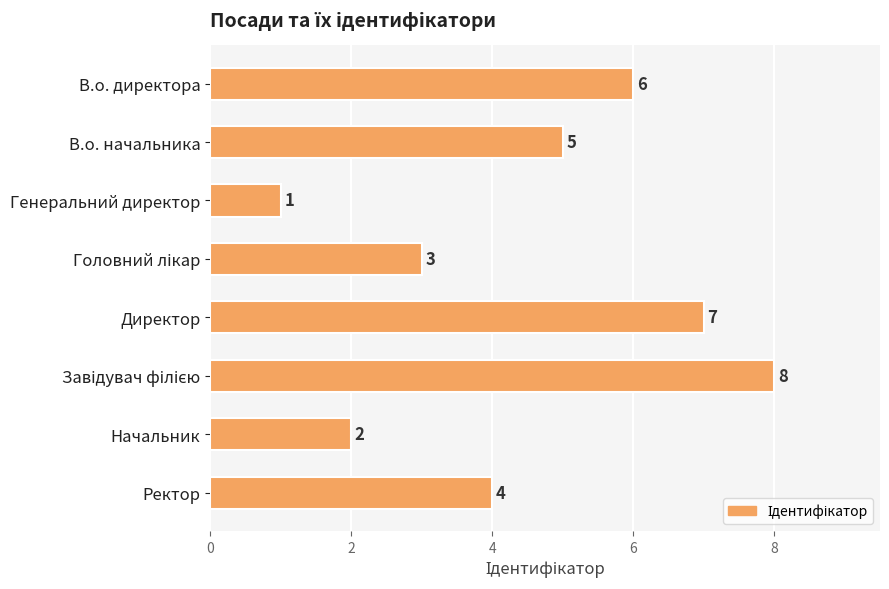

Reading top to bottom, extract all data points from this chart.

6	5	1	3	7	8	2	4